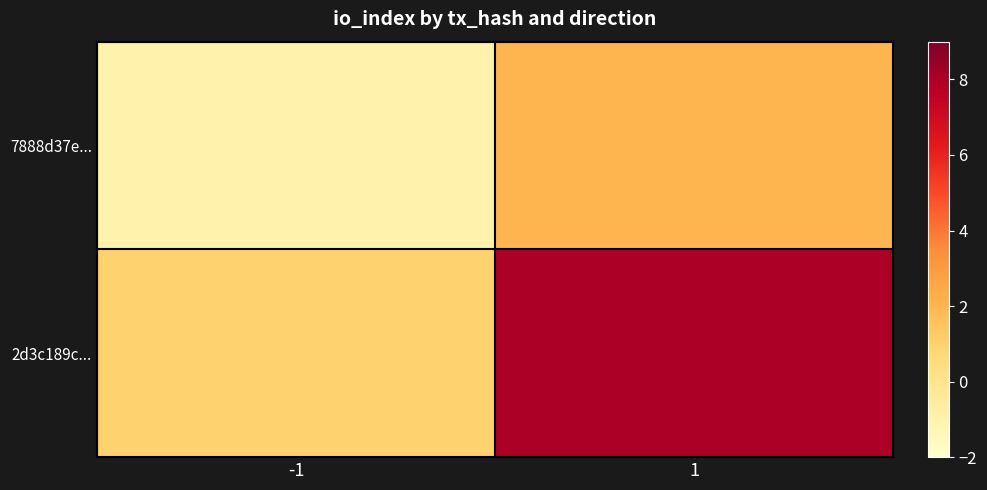

Reading left to right, transcribe all the data shown in this chart.

7888d37e...: -1=-1	1=2
2d3c189c...: -1=1	1=8